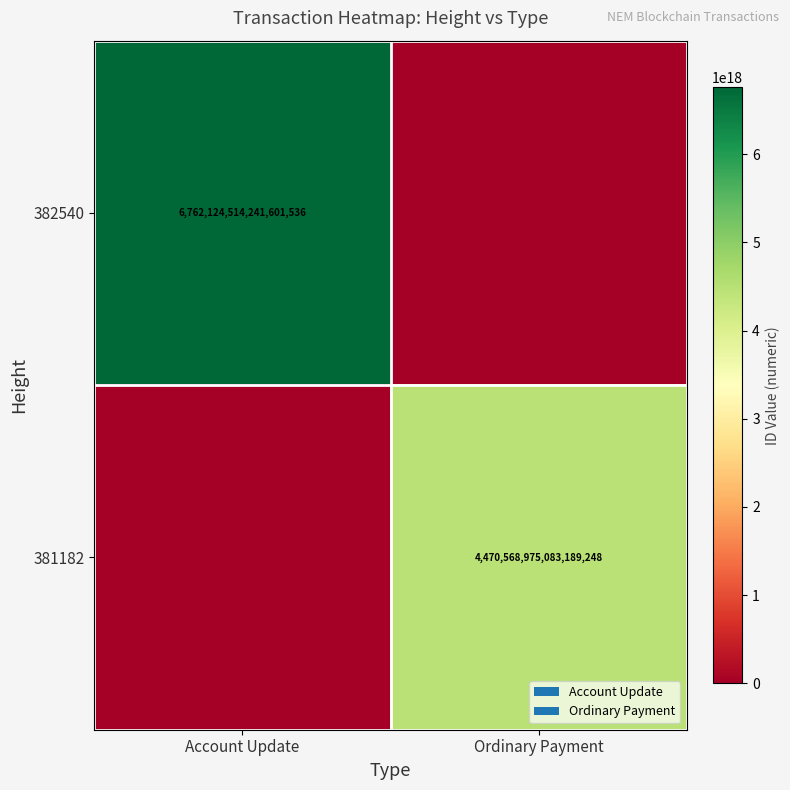

The value of 382540 at Account Update is 6762124514241601536. True or false?

True